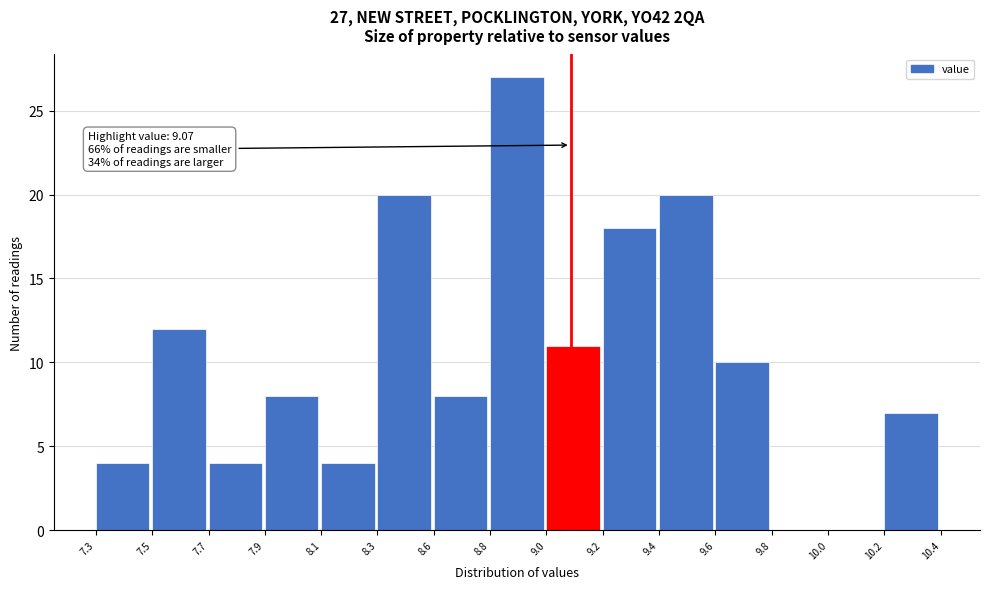

Reading right to left, what are all the values shown in this chart?

10.2=7	10.0=0	9.8=0	9.6=10	9.4=20	9.2=18	9.0=11	8.8=27	8.6=8	8.3=20	8.1=4	7.9=8	7.7=4	7.5=12	7.3=4